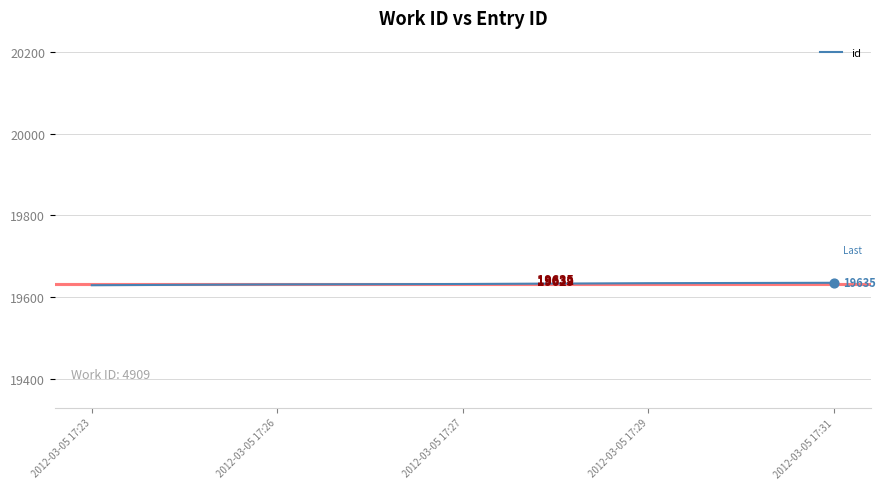

What is the change in value from 2012-03-05 17:23 to 2012-03-05 17:29?

+5